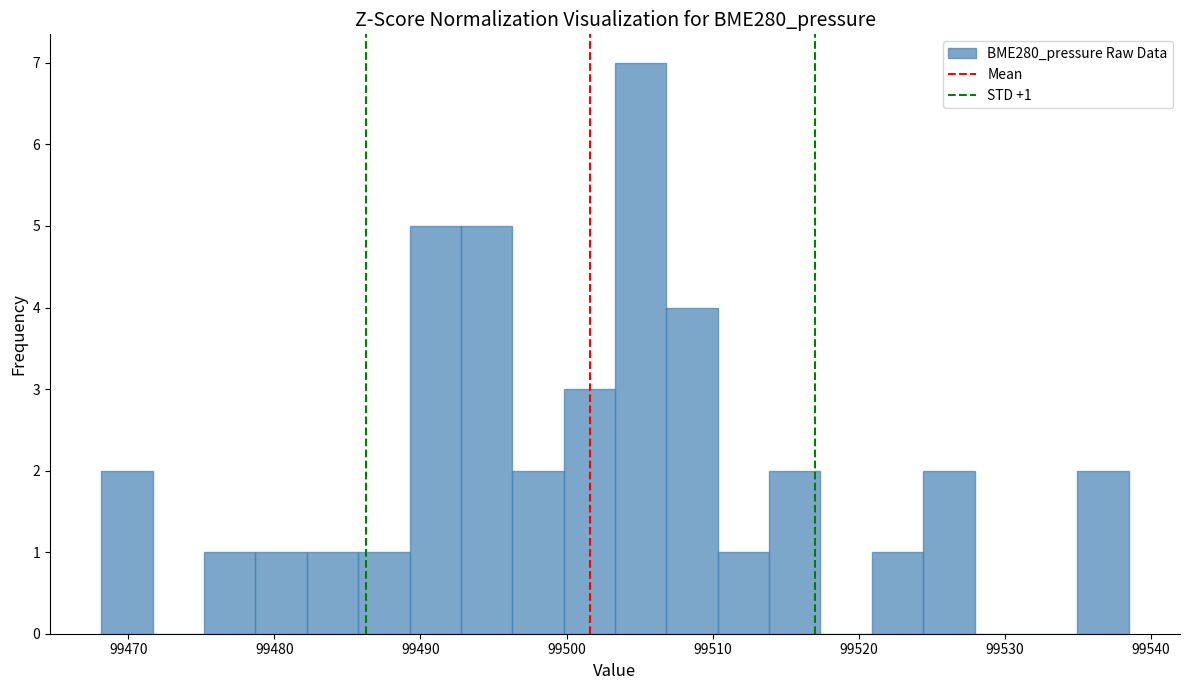

Read against the x-axis, roughly where is the centre of the tallest bar?

99505